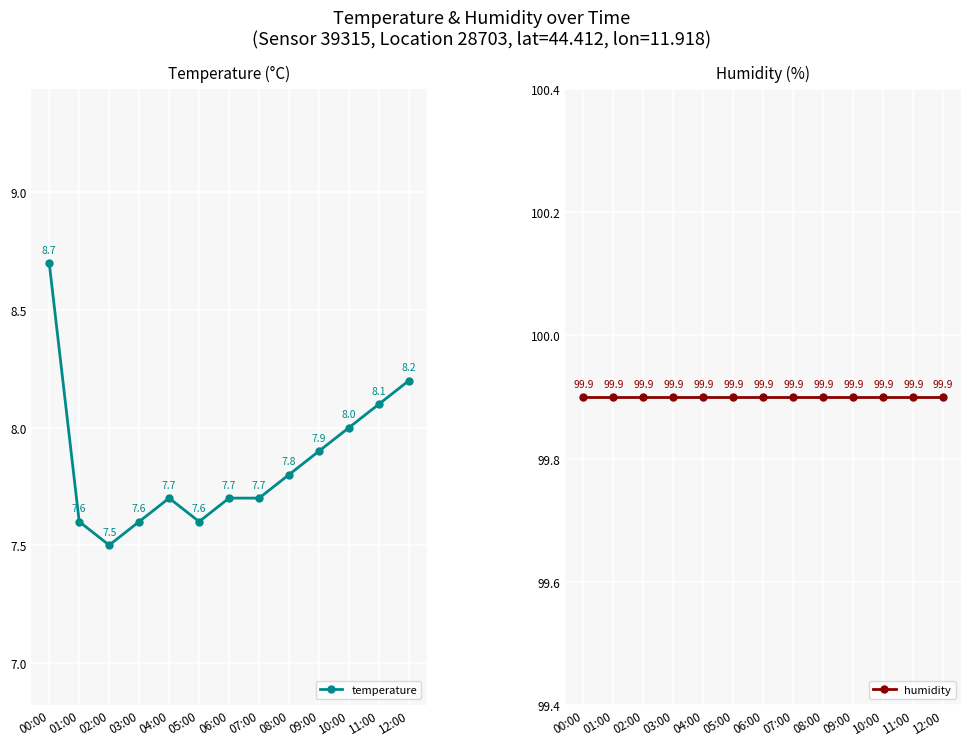

List the series in order of their overall mean, highest first.

humidity, temperature